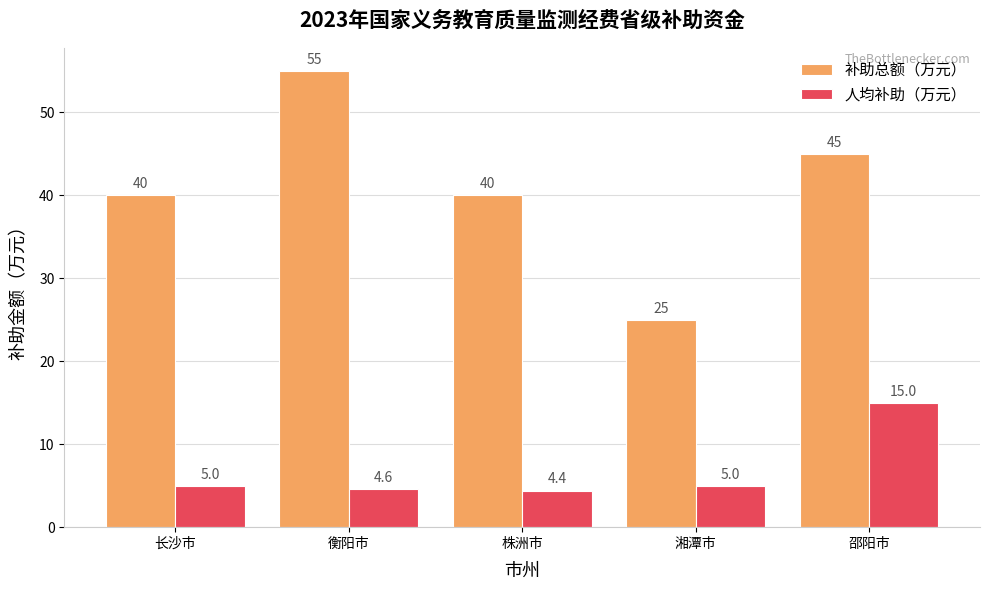

The 补助总额（万元） series shows 45.0 at 邵阳市. True or false?

True